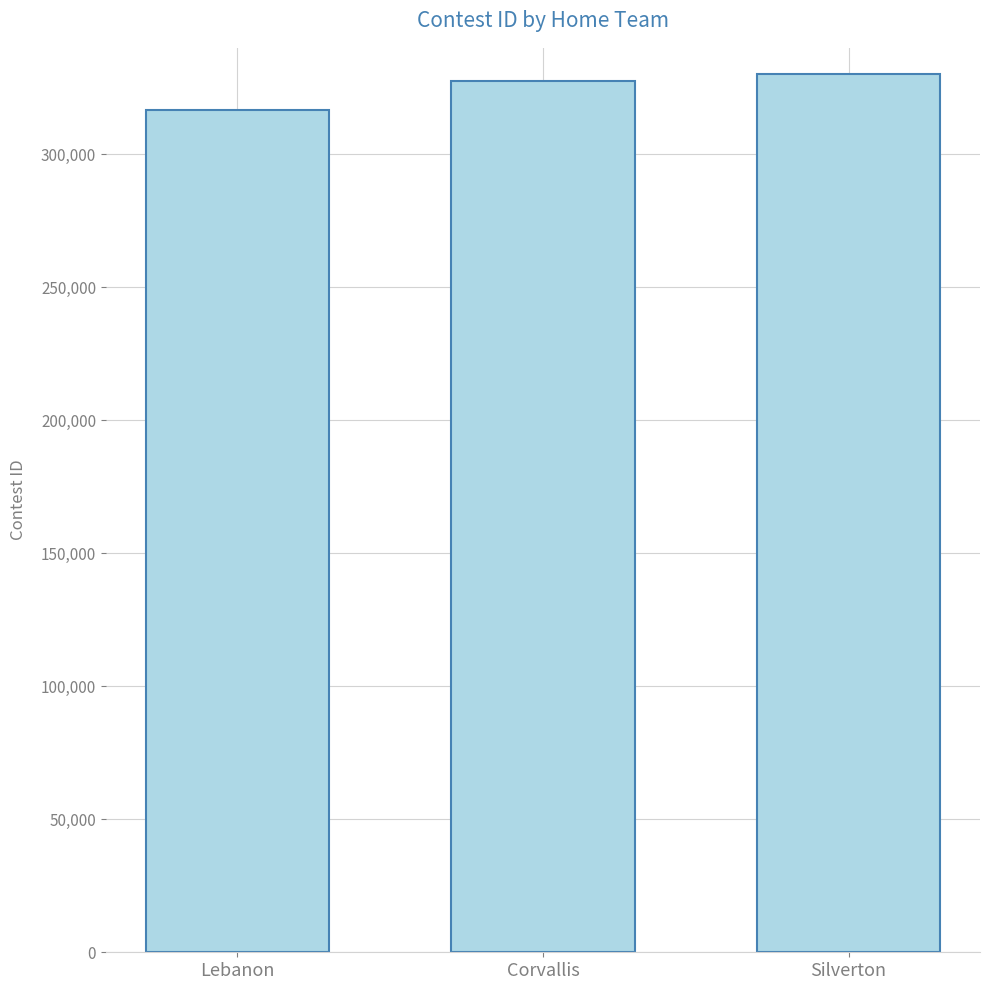

List the labels in order of value, largest first.

Silverton, Corvallis, Lebanon